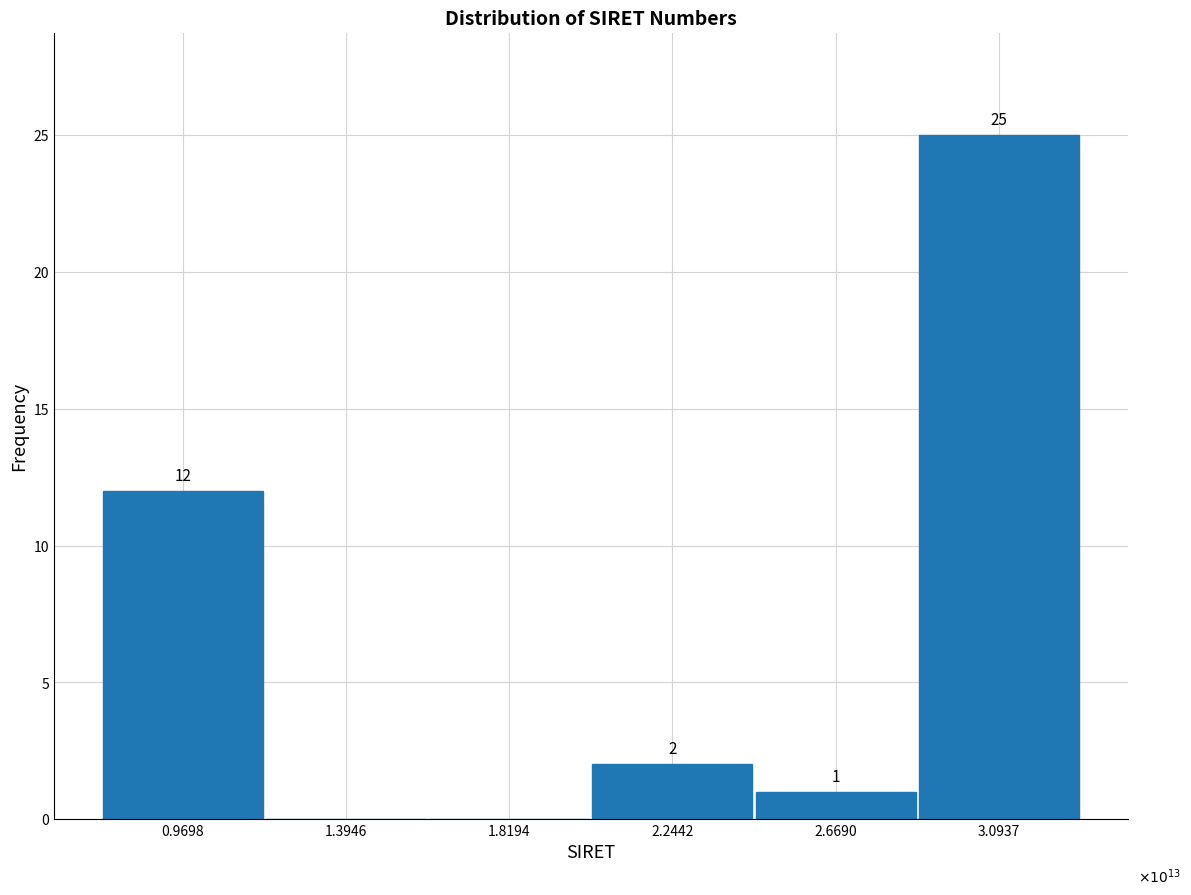

Reading left to right, list all the values displayed in this chart.

0.9698=12	1.3946=0	1.8194=0	2.2442=2	2.6690=1	3.0937=25